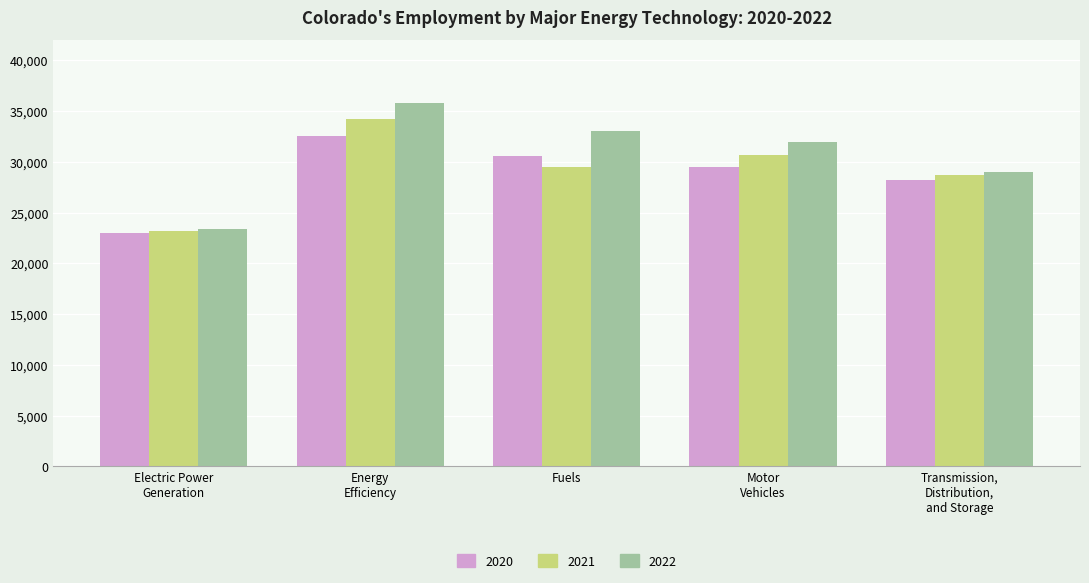

What is the label of the 5th bar from the right?

Electric Power
Generation